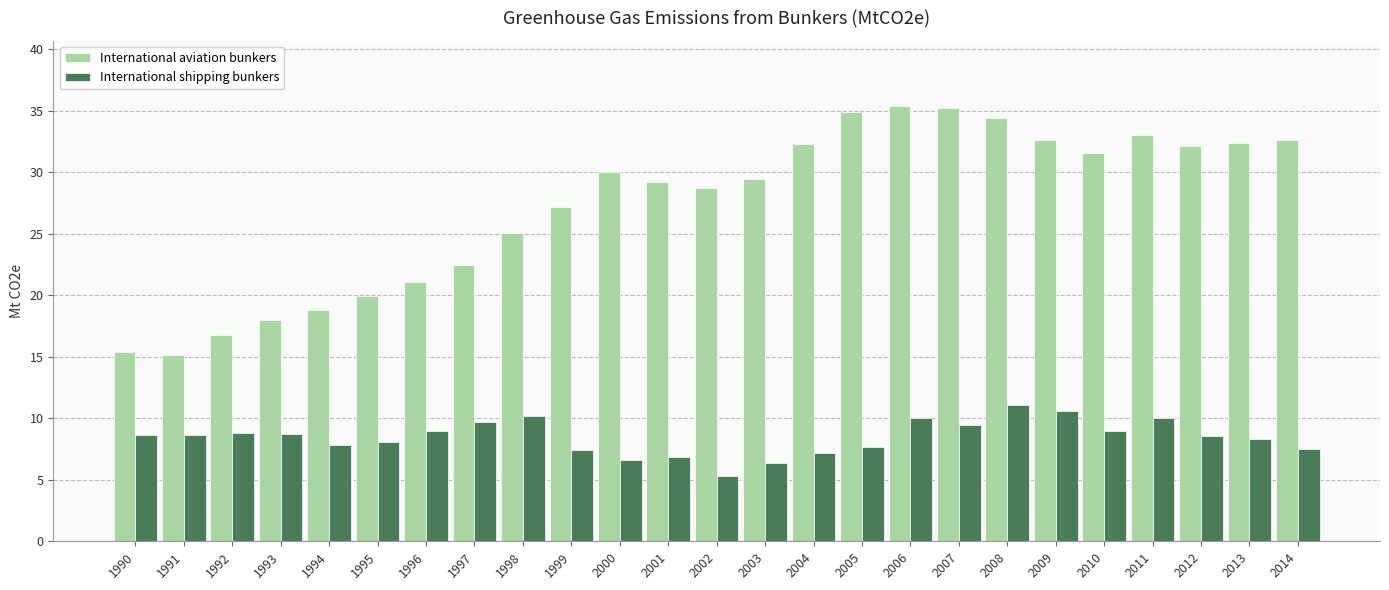

Which series has the widest spread of values?

International aviation bunkers